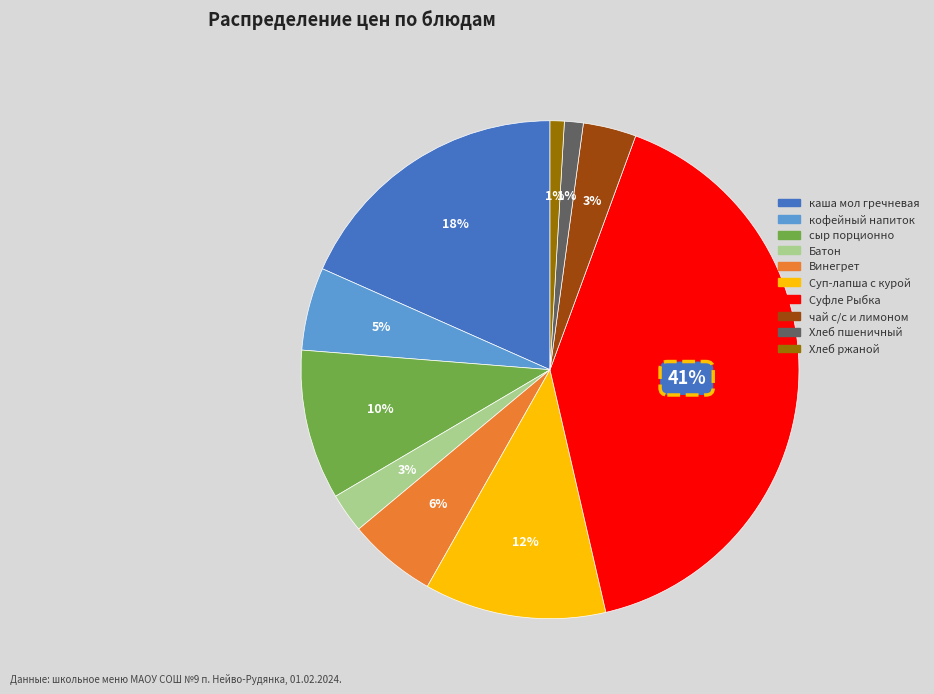

Does any single category account for the majority?

No